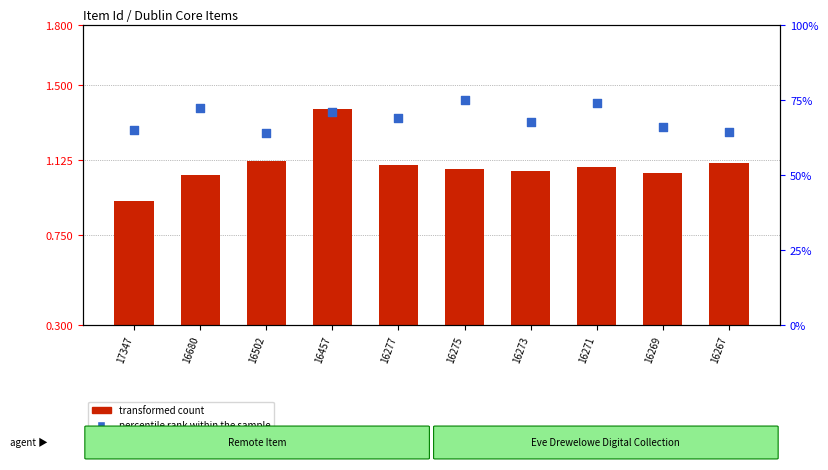

Which series contains the lowest Y value?

transformed count